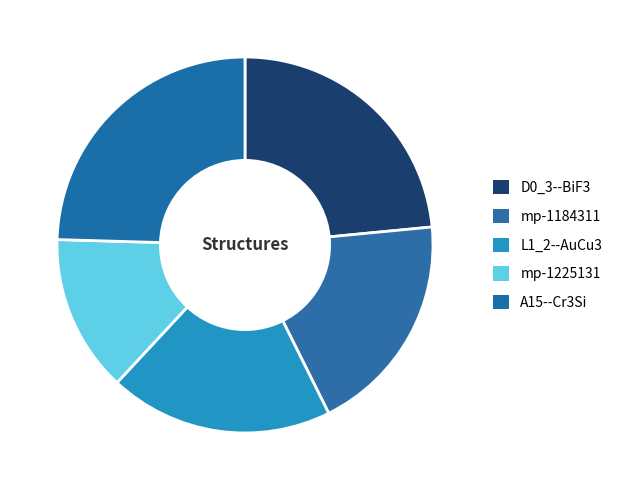

To the nearest percent, what portion does D0_3--BiF3 represent?

23%